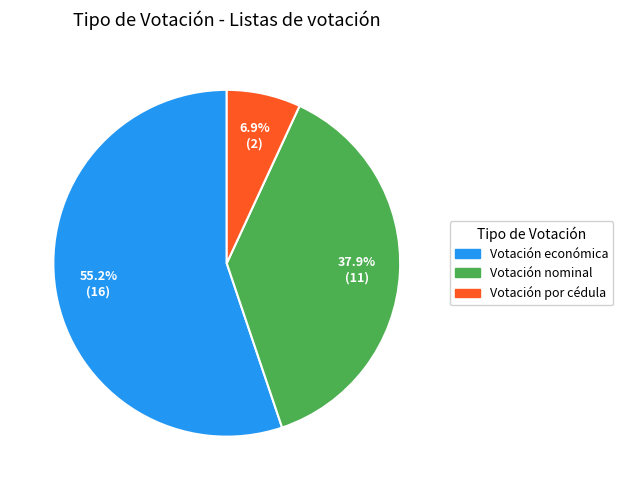

Between Votación por cédula and Votación nominal, which is larger?

Votación nominal